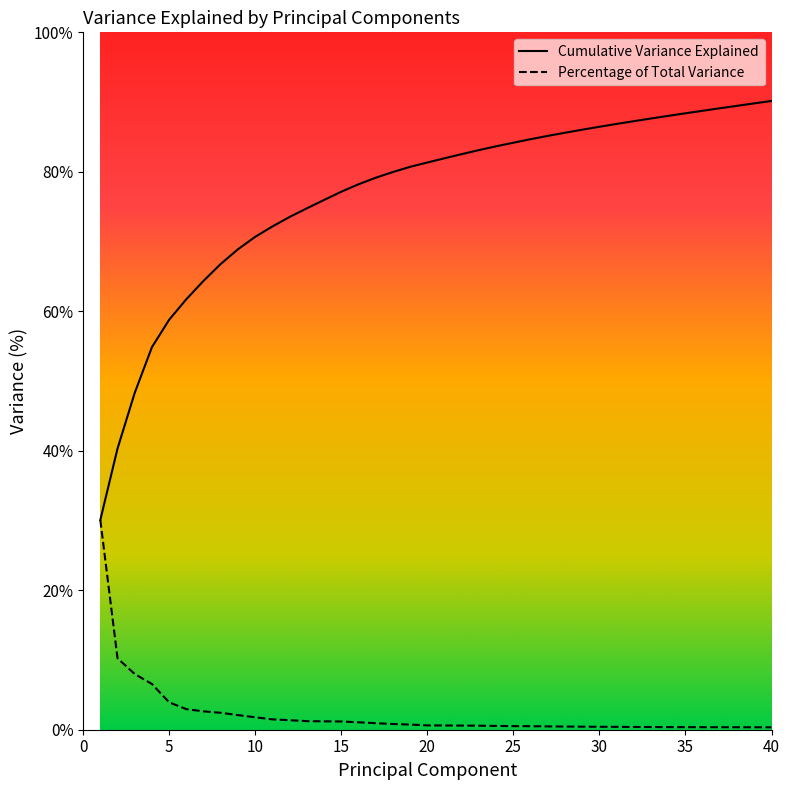

Rank the series by their average value, from lowest to highest.

Percentage of Total Variance, Cumulative Variance Explained